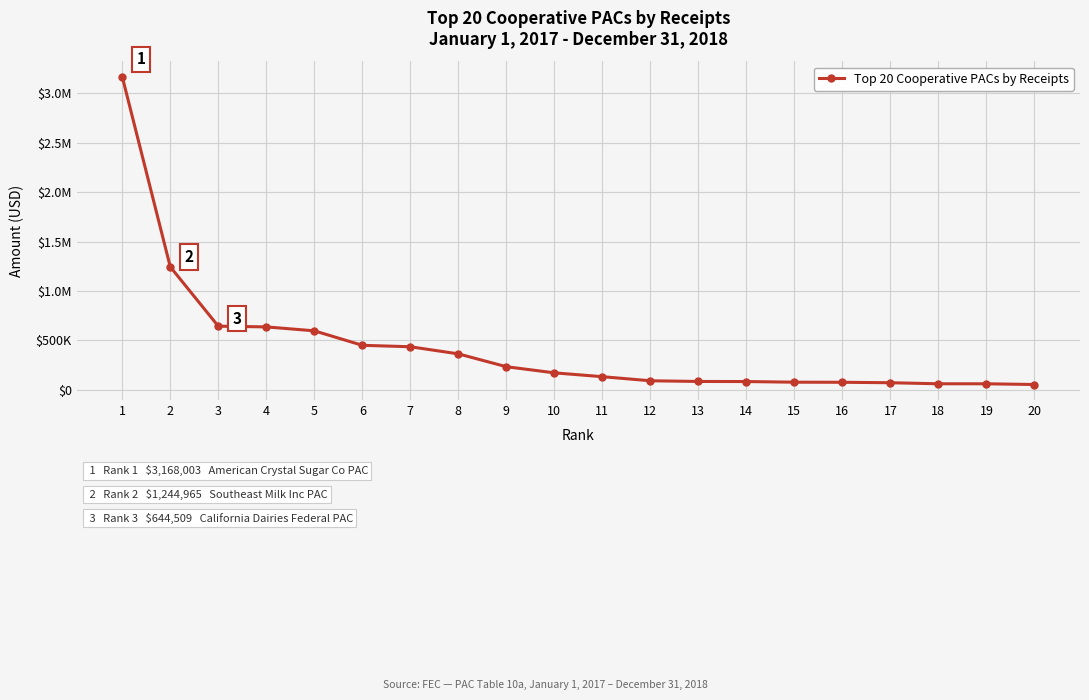

What is the sum of all values?

8748035.9